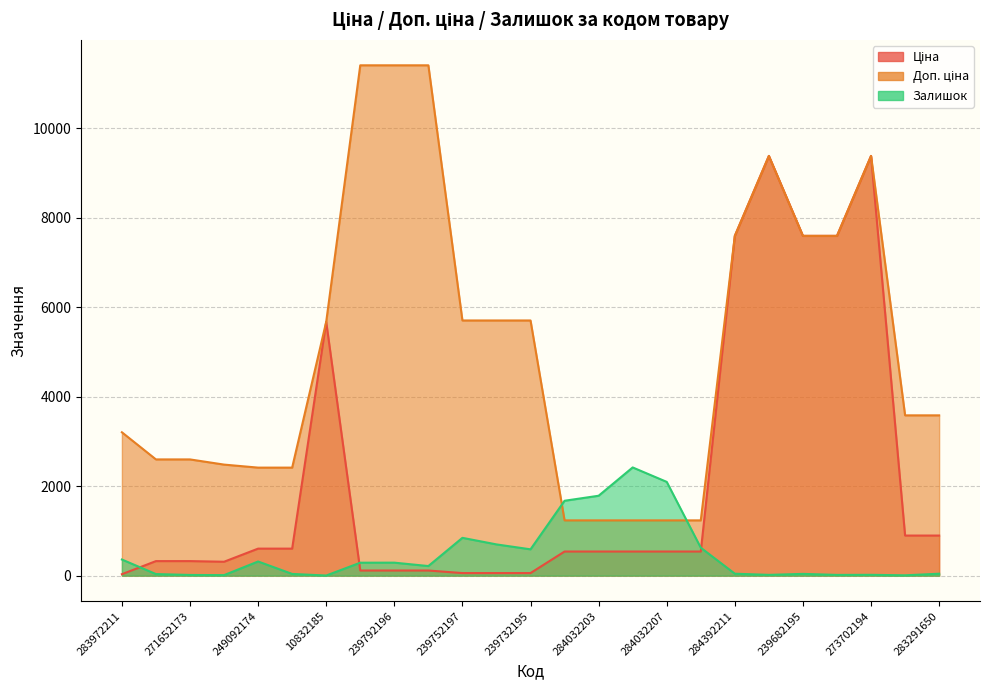

The value of Ціна at 273702193 is 16714.2. True or false?

False